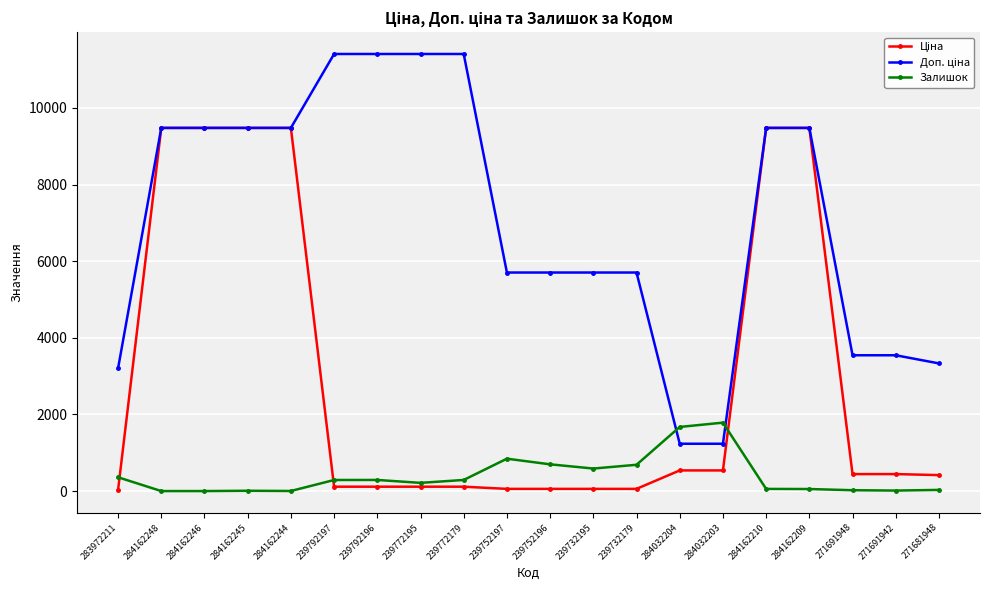

What is the label of the 10th point from the right?

239752196